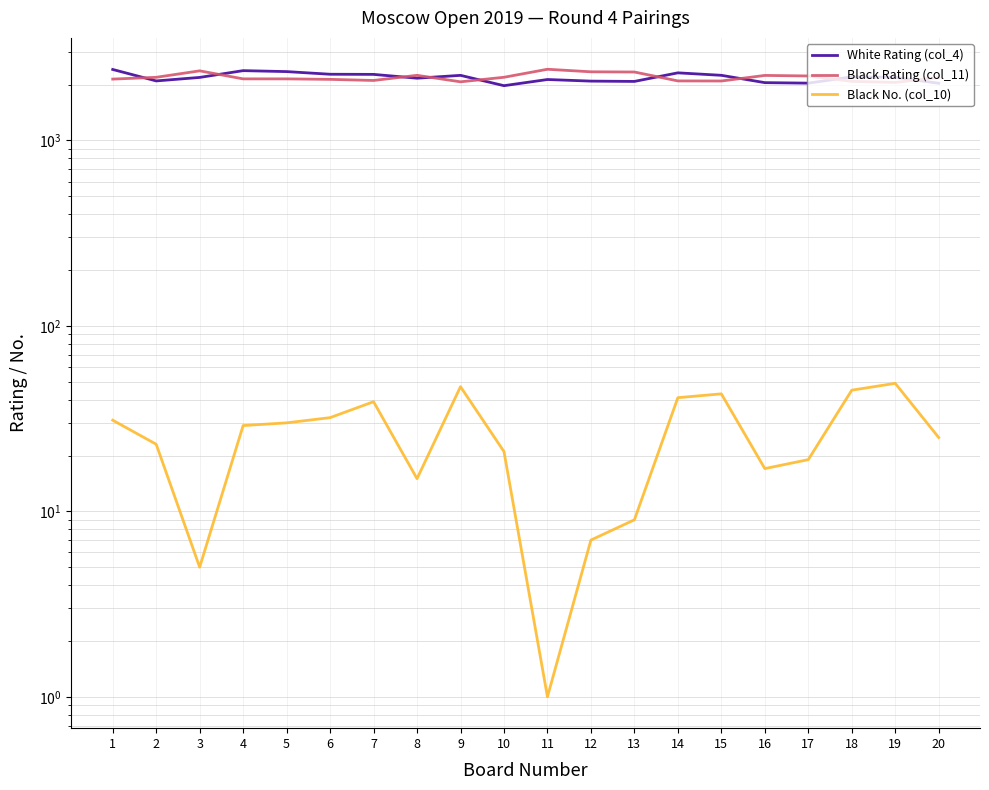

What is the approximate value of Black Rating (col_11) at 20, to the nearest 50?

2200